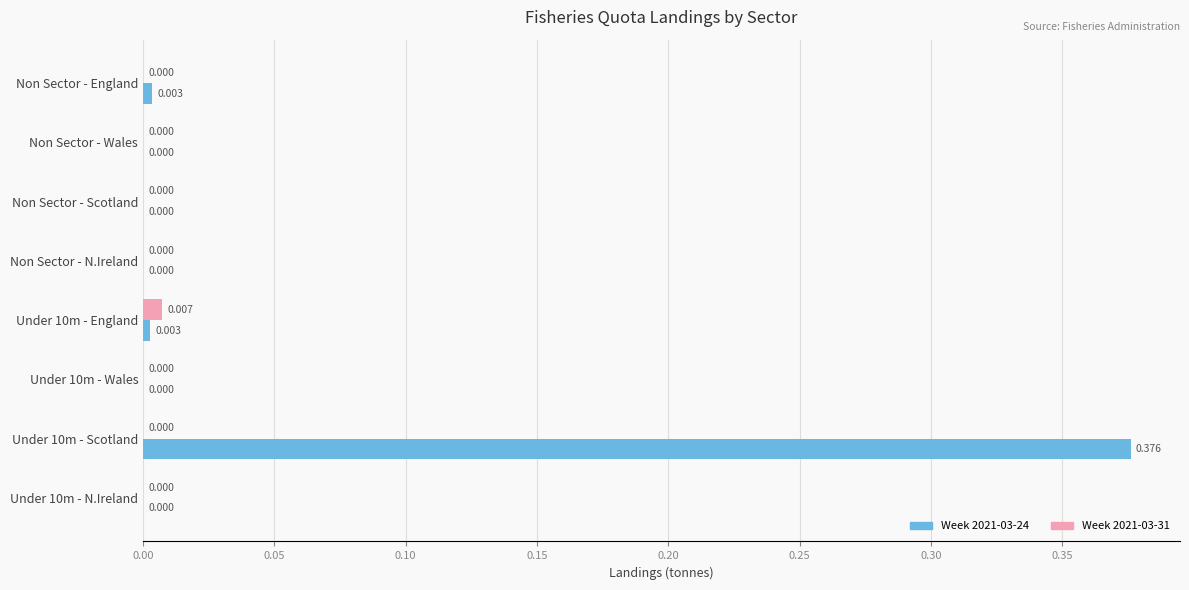

Reading left to right, what are all the values shown in this chart?

Week 2021-03-24: 0.0	0.0	0.0	0.0	0.0	0.0	0.4	0.0
Week 2021-03-31: 0.0	0.0	0.0	0.0	0.0	0.0	0.0	0.0